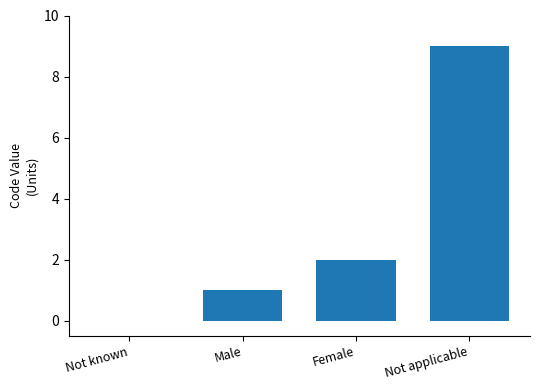

At which label is the value closest to 4?

Female